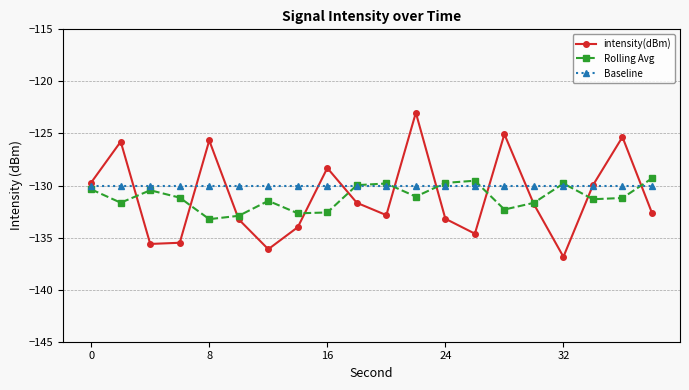

What are all the series names shown in the legend?

intensity(dBm), Rolling Avg, Baseline